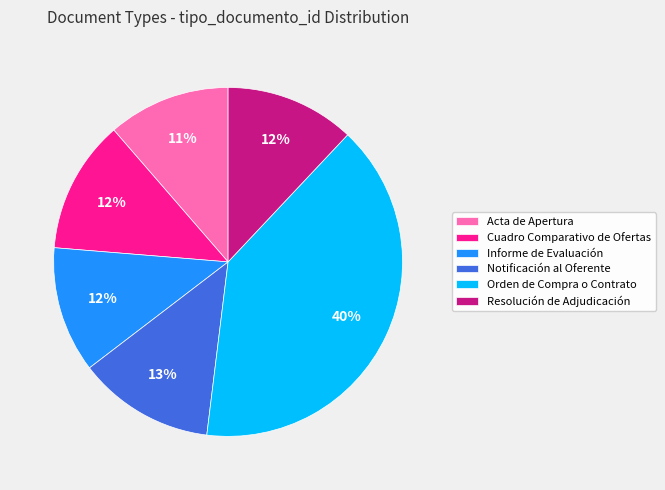

Count the number of slices in the pie.

6